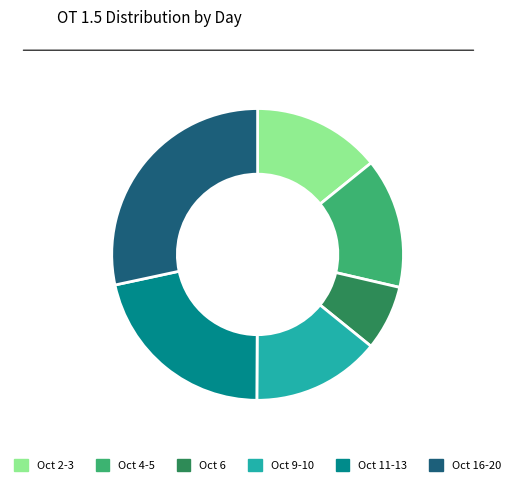

Combined, do Oct 16-20 and Oct 2-3 account for over 50%?

No